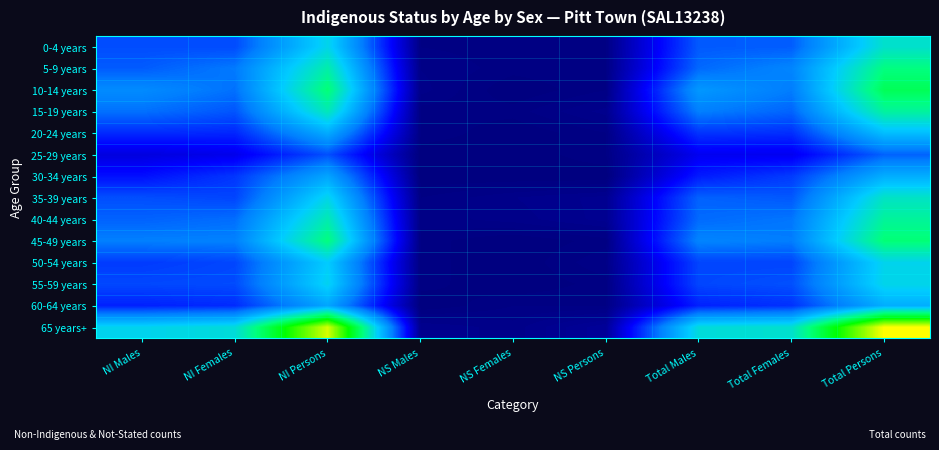

Reading right to left, list all the values displayed in this chart.

0-4 years: Total Persons=265	Total Females=135	Total Males=133	NS Persons=4	NS Females=3	NS Males=4	NI Persons=246	NI Females=124	NI Males=125
5-9 years: Total Persons=311	Total Females=162	Total Males=142	NS Persons=4	NS Females=3	NS Males=6	NI Persons=286	NI Females=153	NI Males=134
10-14 years: Total Persons=336	Total Females=155	Total Males=181	NS Persons=4	NS Females=0	NS Males=7	NI Persons=317	NI Females=147	NI Males=168
15-19 years: Total Persons=293	Total Females=139	Total Males=157	NS Persons=9	NS Females=3	NS Males=3	NI Persons=277	NI Females=130	NI Males=147
20-24 years: Total Persons=220	Total Females=106	Total Males=110	NS Persons=4	NS Females=0	NS Males=4	NI Persons=201	NI Females=101	NI Males=104
25-29 years: Total Persons=138	Total Females=70	Total Males=70	NS Persons=4	NS Females=0	NS Males=0	NI Persons=127	NI Females=67	NI Males=59
30-34 years: Total Persons=203	Total Females=114	Total Males=94	NS Persons=0	NS Females=0	NS Males=0	NI Persons=194	NI Females=111	NI Males=87
35-39 years: Total Persons=269	Total Females=132	Total Males=138	NS Persons=11	NS Females=8	NS Males=4	NI Persons=246	NI Females=120	NI Males=126
40-44 years: Total Persons=295	Total Females=150	Total Males=143	NS Persons=11	NS Females=7	NS Males=5	NI Persons=281	NI Females=145	NI Males=138
45-49 years: Total Persons=317	Total Females=155	Total Males=161	NS Persons=3	NS Females=0	NS Males=3	NI Persons=312	NI Females=158	NI Males=157
50-54 years: Total Persons=245	Total Females=120	Total Males=120	NS Persons=6	NS Females=0	NS Males=3	NI Persons=234	NI Females=121	NI Males=114
55-59 years: Total Persons=247	Total Females=127	Total Males=121	NS Persons=3	NS Females=0	NS Males=3	NI Persons=243	NI Females=124	NI Males=122
60-64 years: Total Persons=203	Total Females=108	Total Males=98	NS Persons=4	NS Females=4	NS Males=0	NI Persons=195	NI Females=104	NI Males=98
65 years+: Total Persons=519	Total Females=264	Total Males=256	NS Persons=16	NS Females=7	NS Males=10	NI Persons=498	NI Females=257	NI Males=244